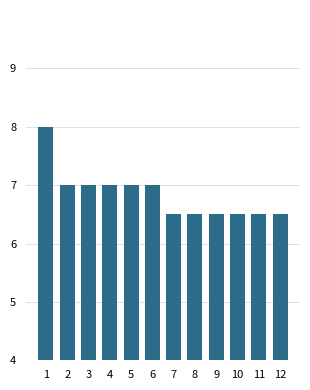

Does the chart contain stacked bars?

No